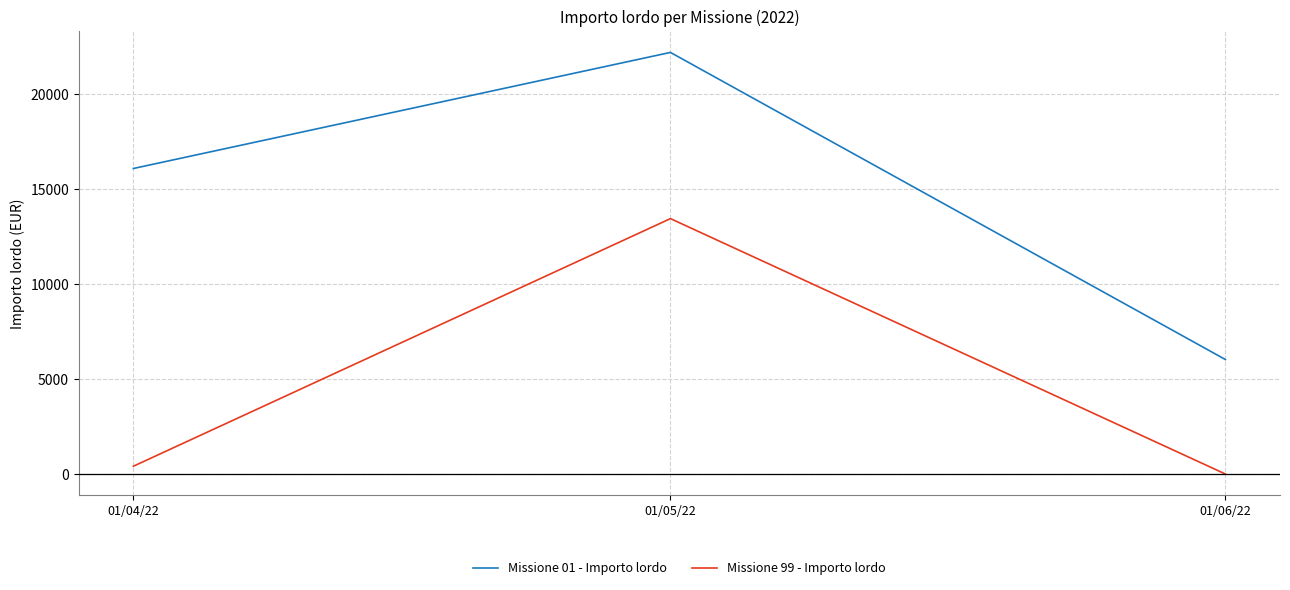

At which label is Missione 01 - Importo lordo closest to 14104?

01/04/22